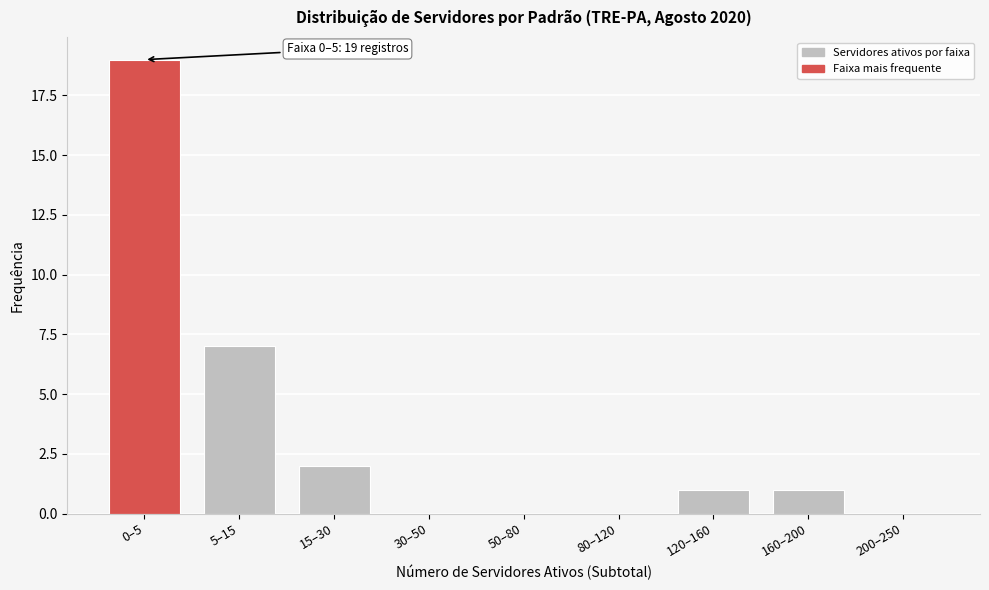

Reading right to left, extract all data points from this chart.

200–250=0	160–200=1	120–160=1	80–120=0	50–80=0	30–50=0	15–30=2	5–15=7	0–5=19